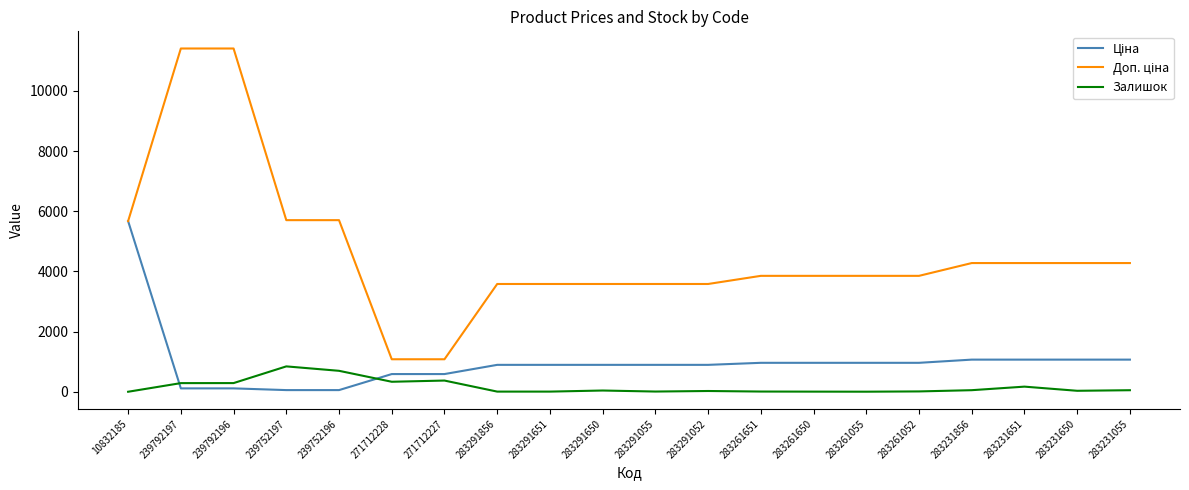

What is the maximum value shown in the chart?

11410.0